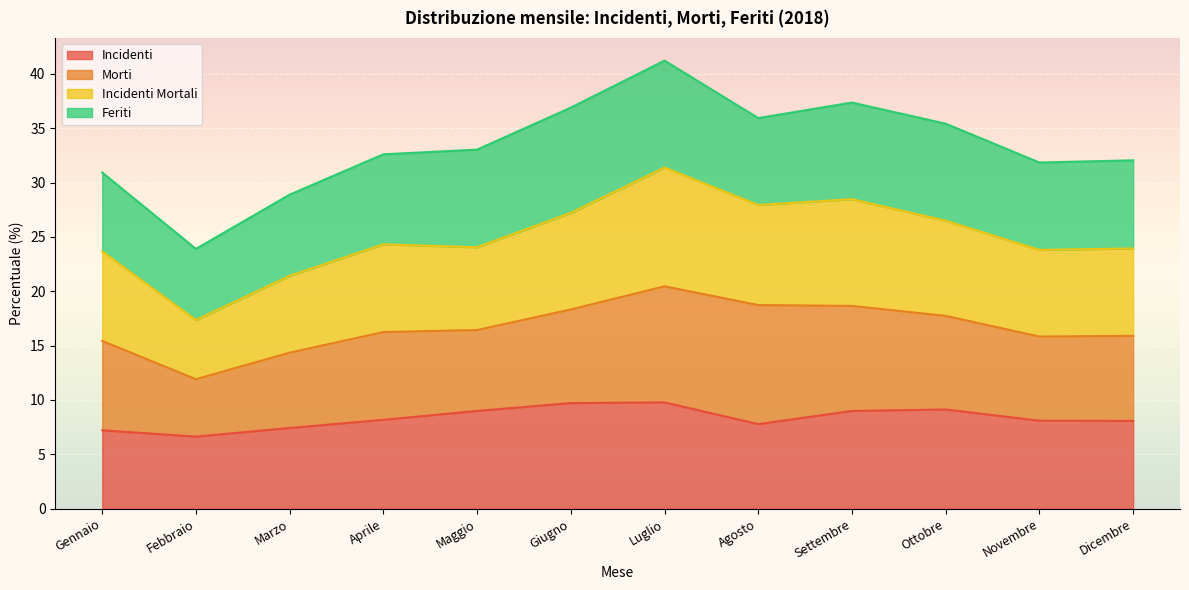

What is the label of the 9th point from the left?

Settembre